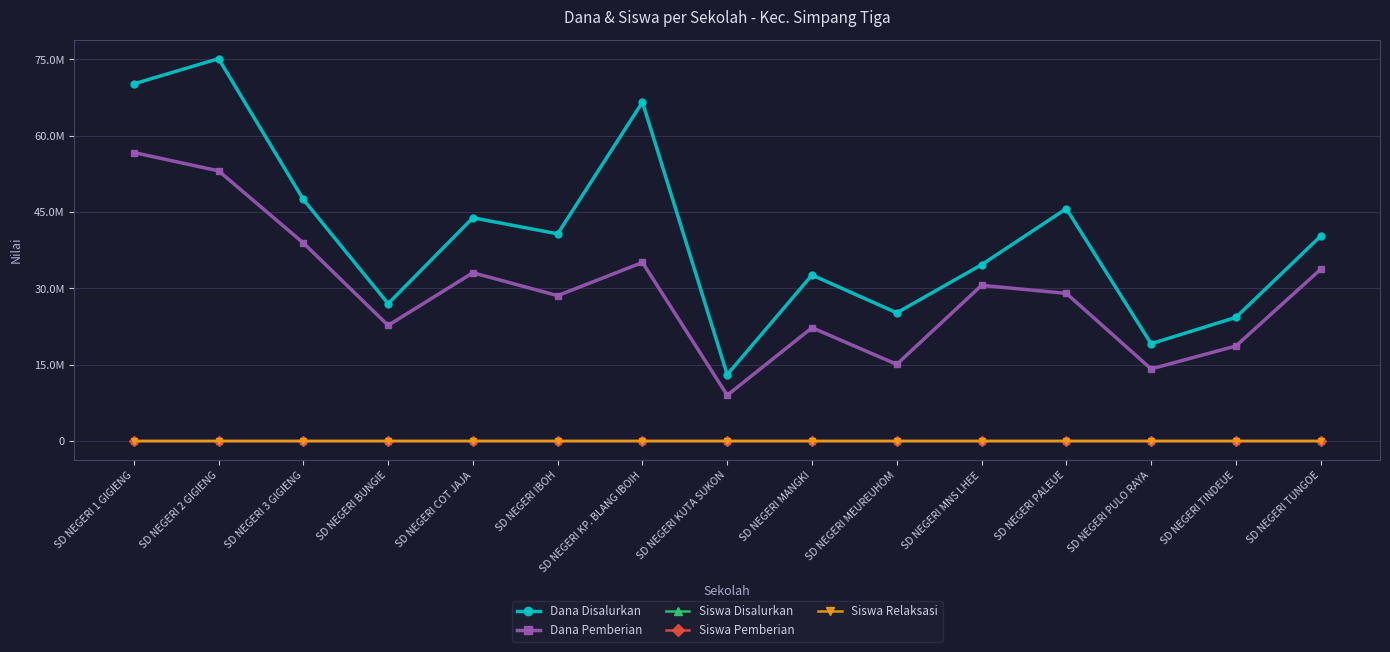

True or false: Siswa Relaksasi has more than 2 points higher than both neighbors.

True